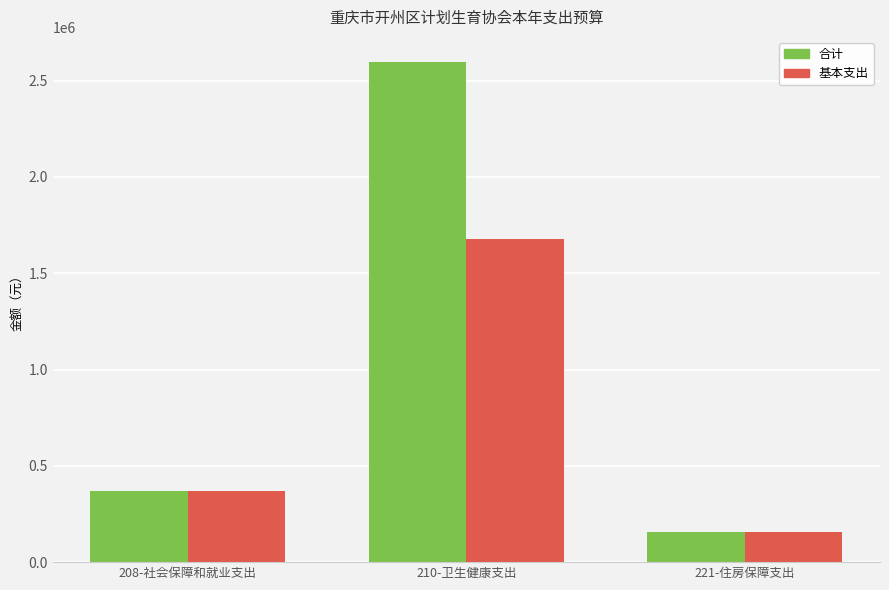

Reading left to right, list all the values displayed in this chart.

合计: 208-社会保障和就业支出=371360.6	210-卫生健康支出=2597411.8	221-住房保障支出=153908.3
基本支出: 208-社会保障和就业支出=371360.6	210-卫生健康支出=1676761.8	221-住房保障支出=153908.3